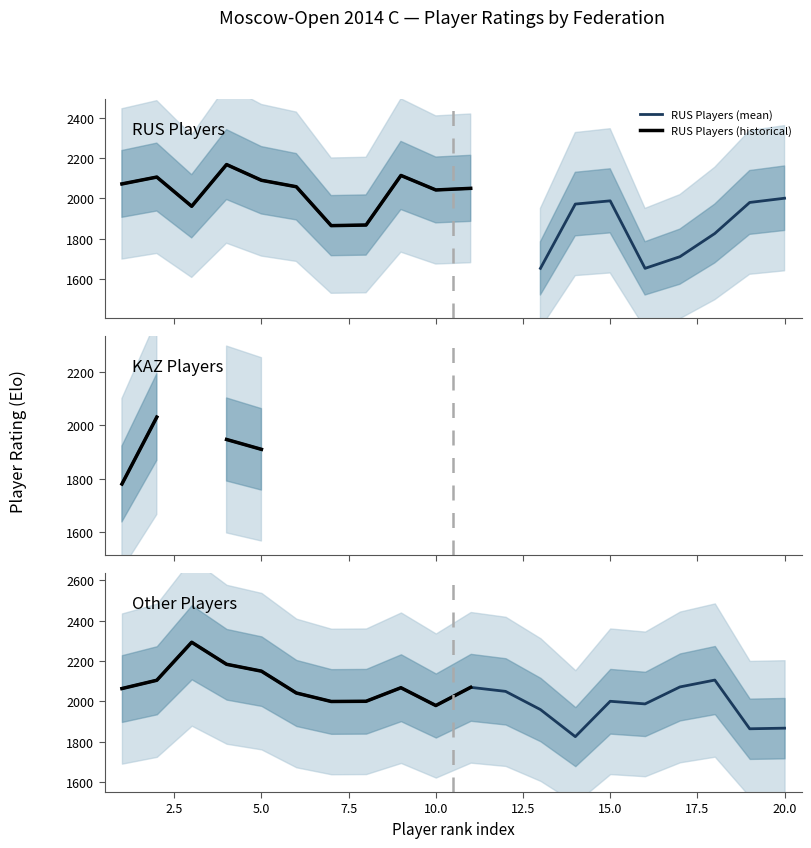

Is the value of KAZ at 4 greater than the value of RUS at 9?

No